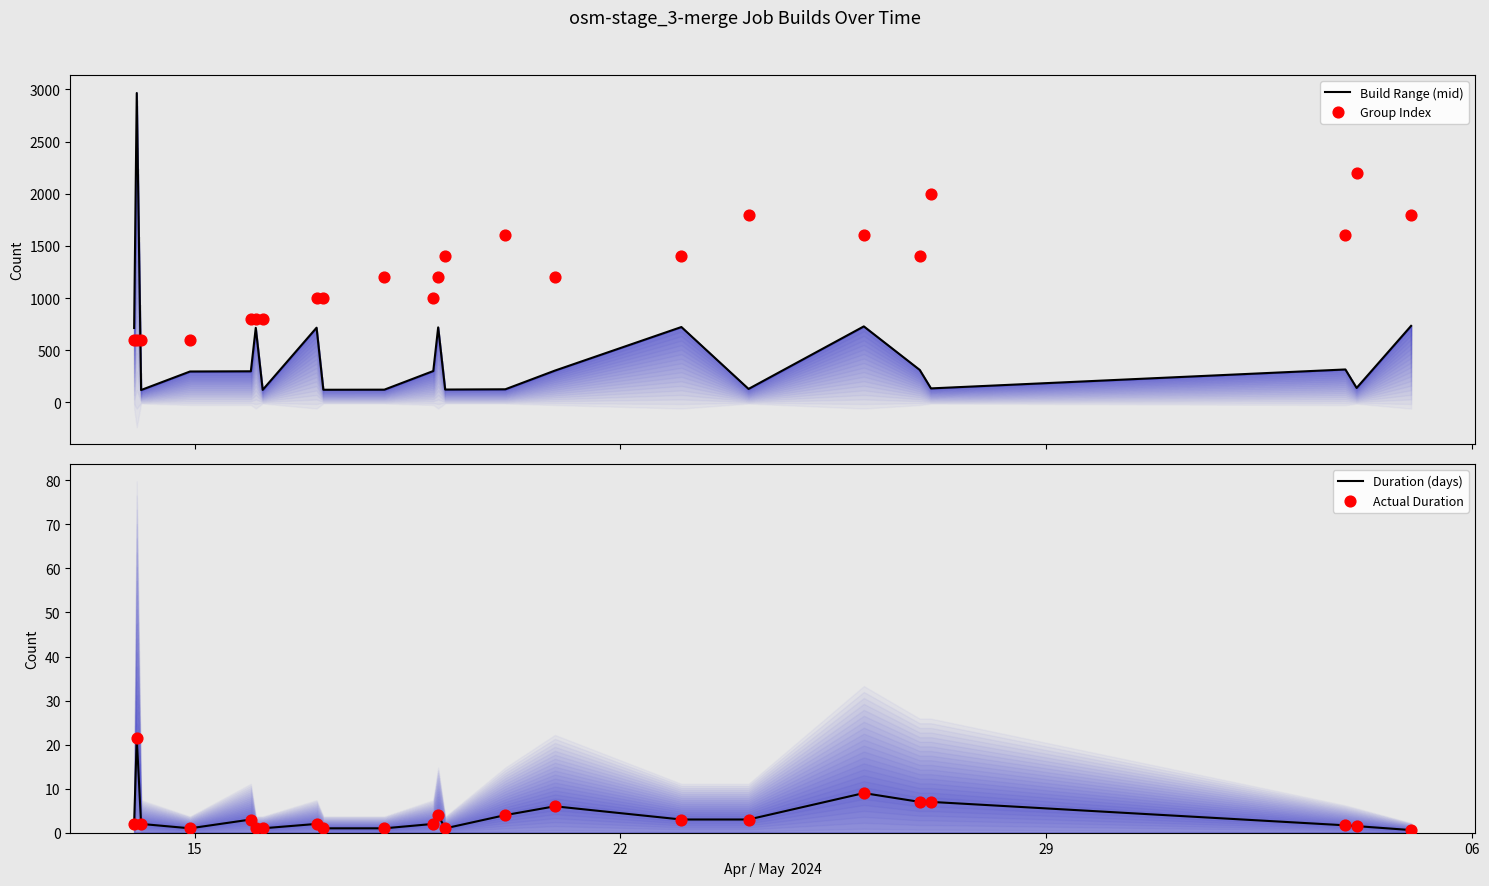

Which series reaches the maximum Y coordinate?

Build Range (mid)